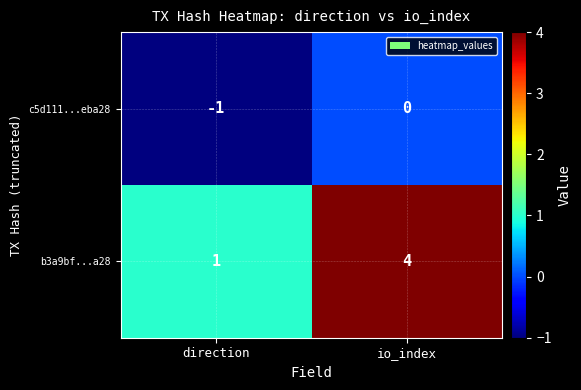

What is the spread (max minus min) of values at io_index?

4